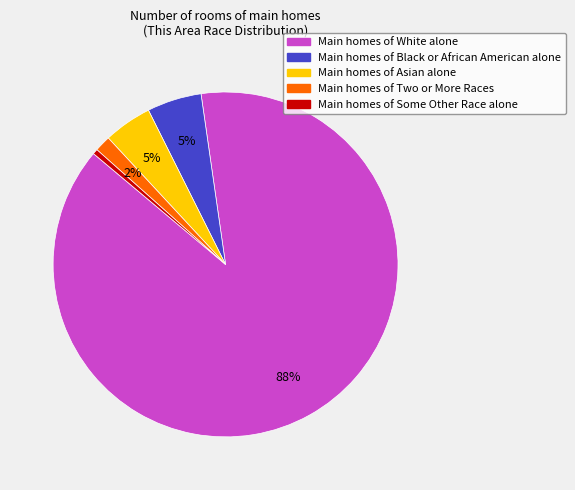

Count the number of slices in the pie.

5